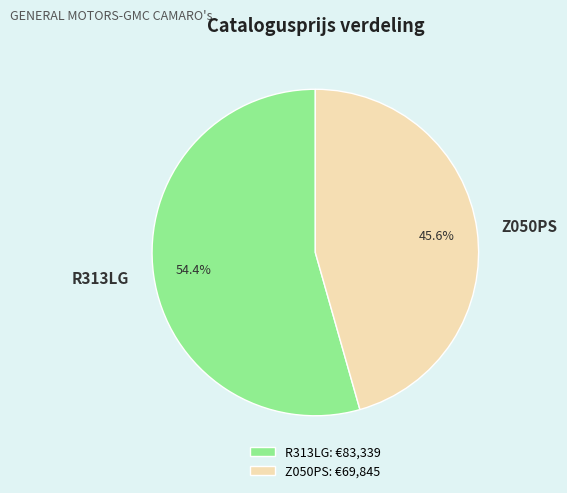

To the nearest percent, what is the average slice percentage?

50%